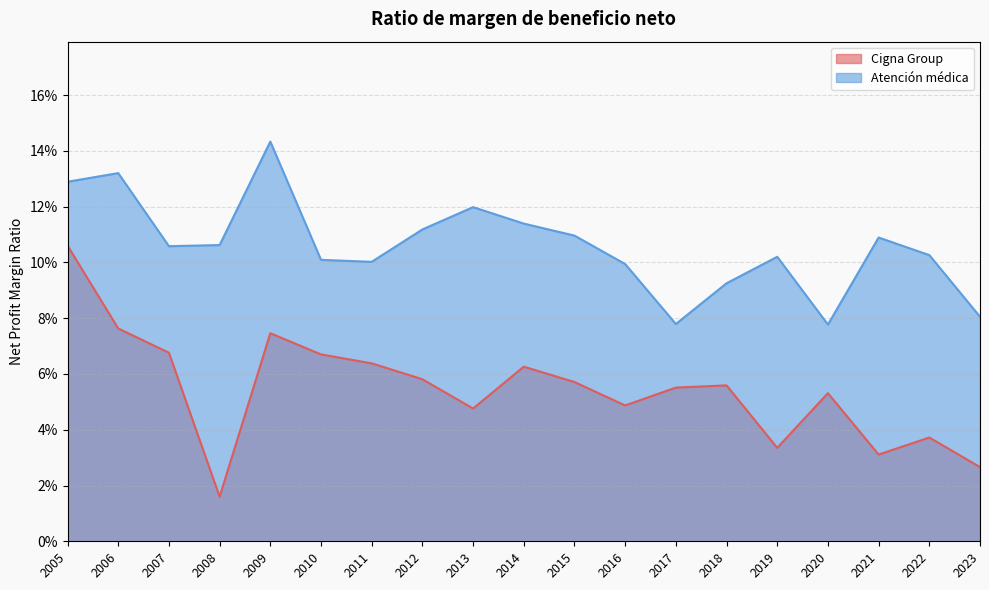

Which series changed the most between 2022 and 2015?

Cigna Group